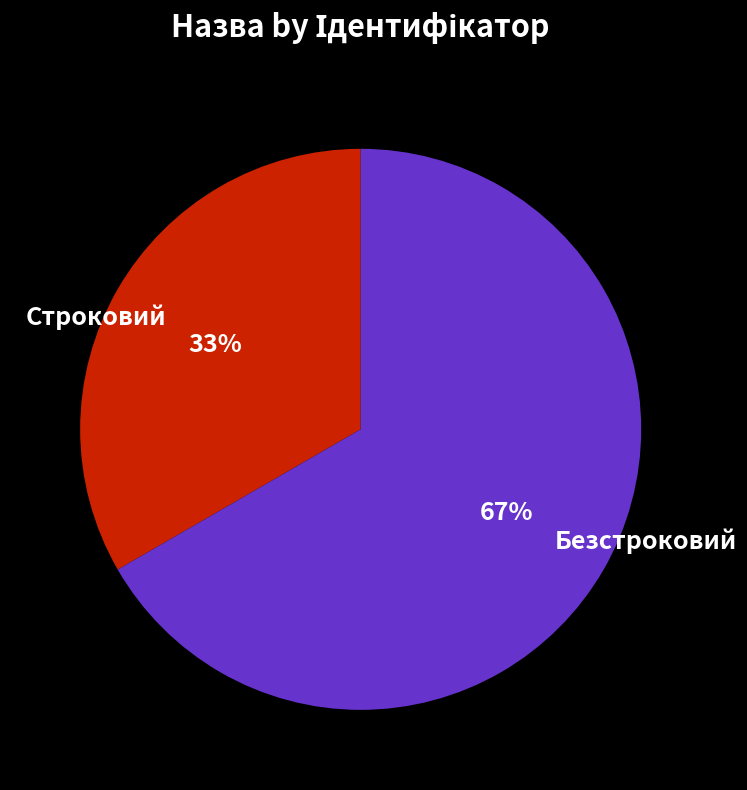

To the nearest percent, what is the average slice percentage?

50%